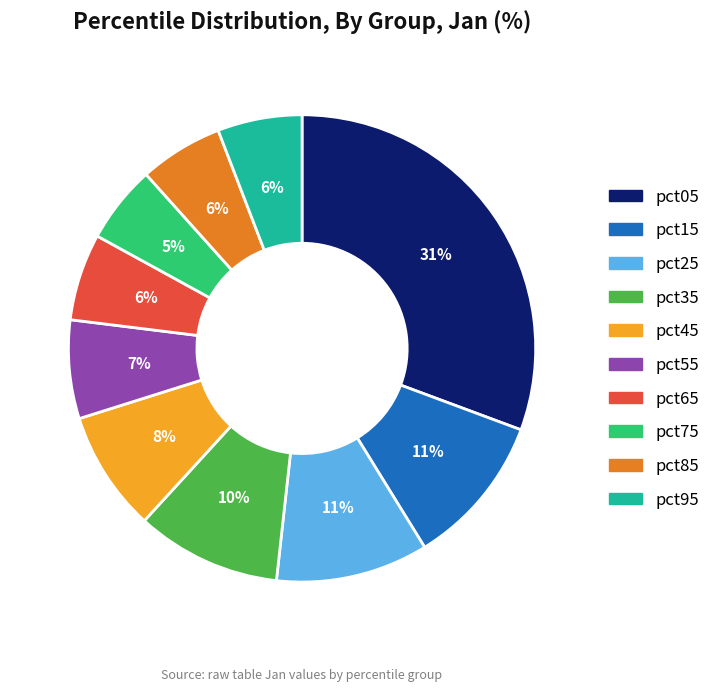

Which category has the biggest portion of the pie?

pct05